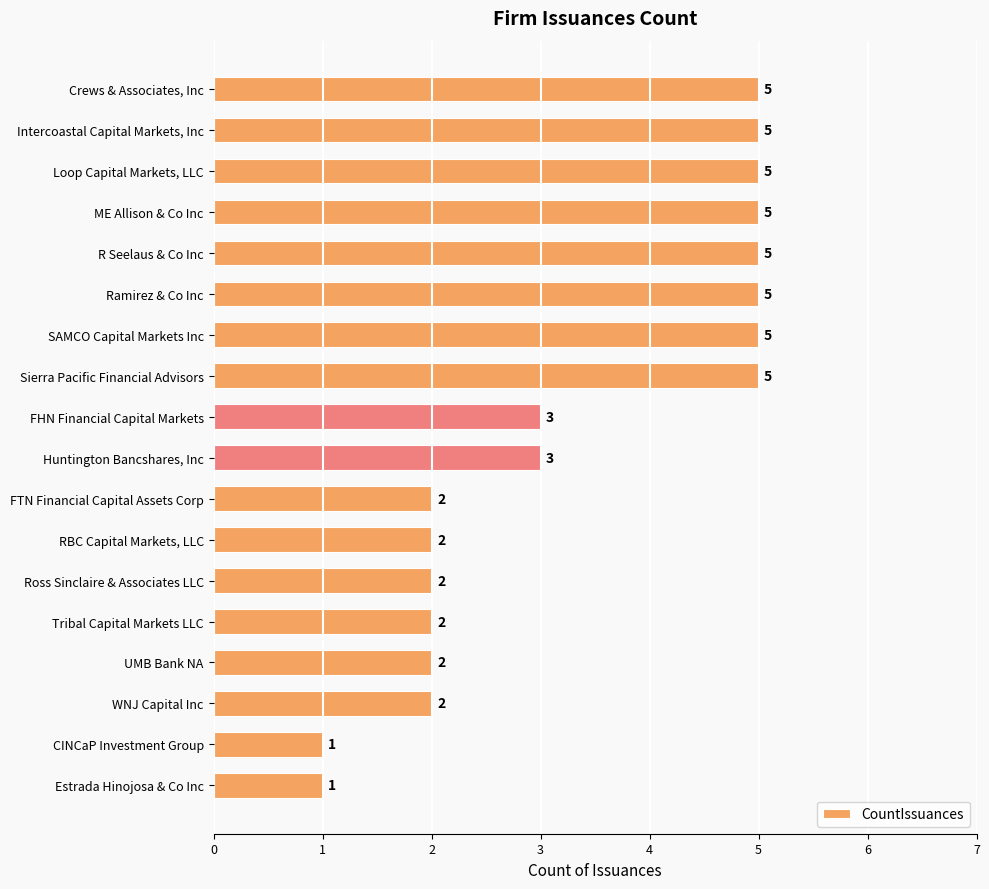

What is the maximum value shown in the chart?

5